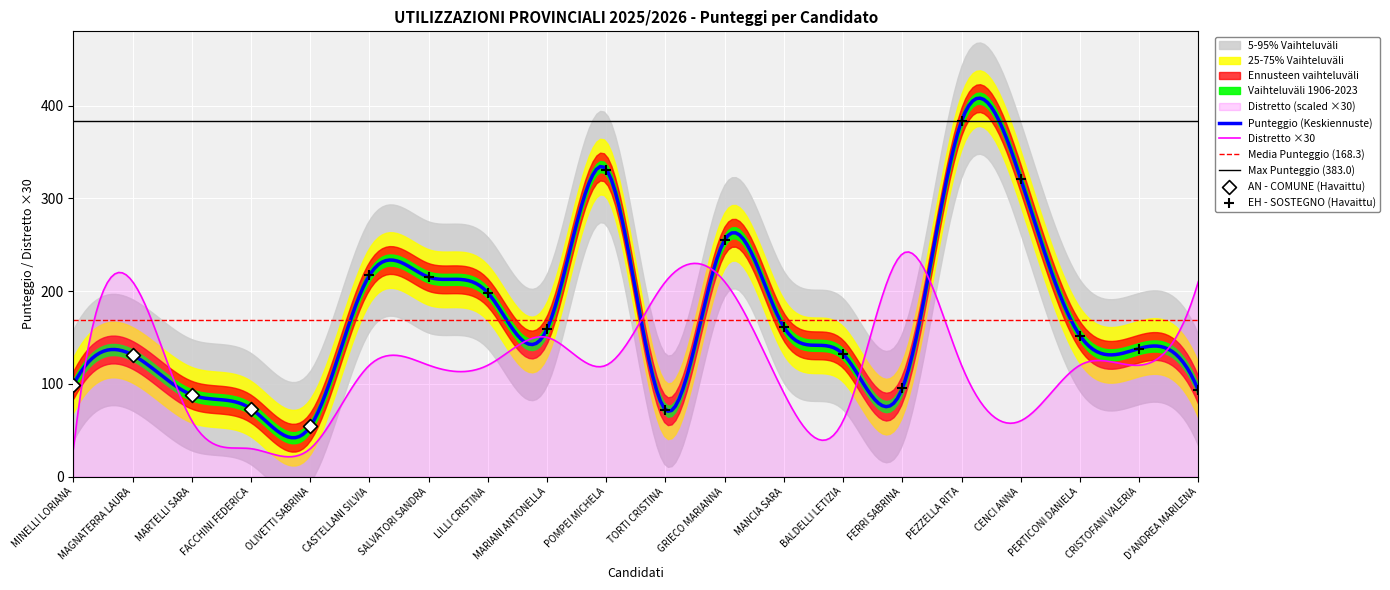

At how many categories does at least one series exceed 307?

3